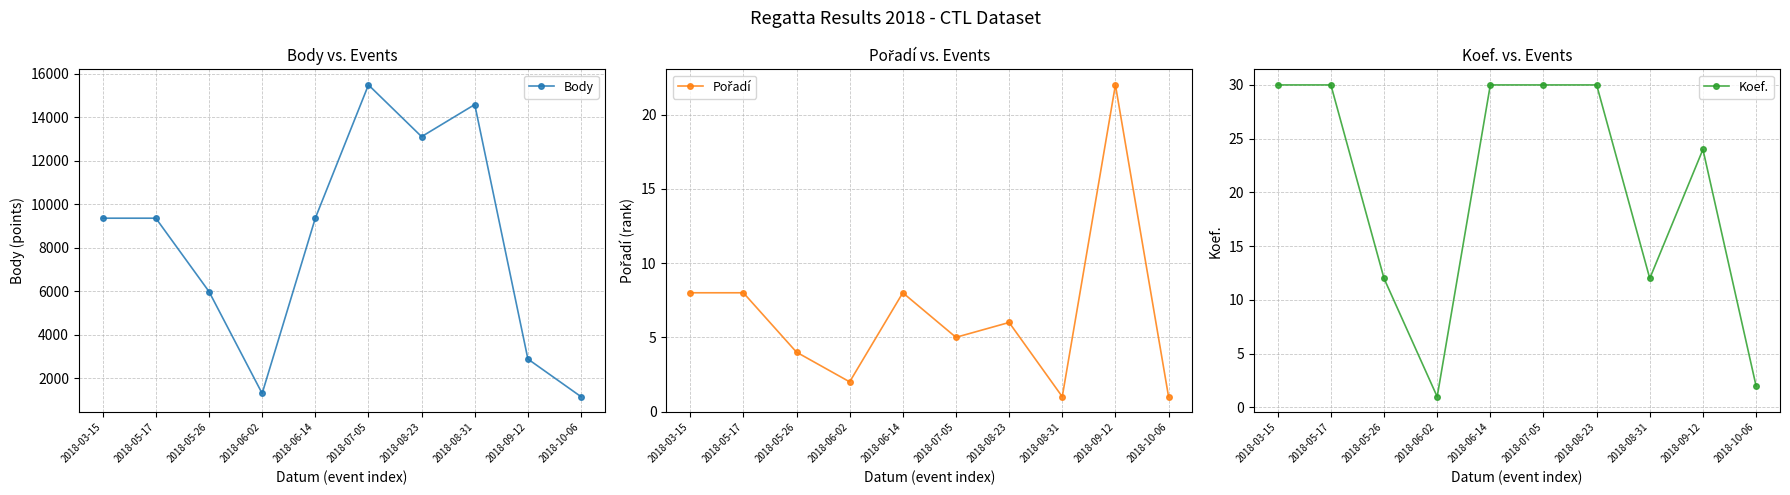

True or false: Koef. and Body intersect in this chart.

False